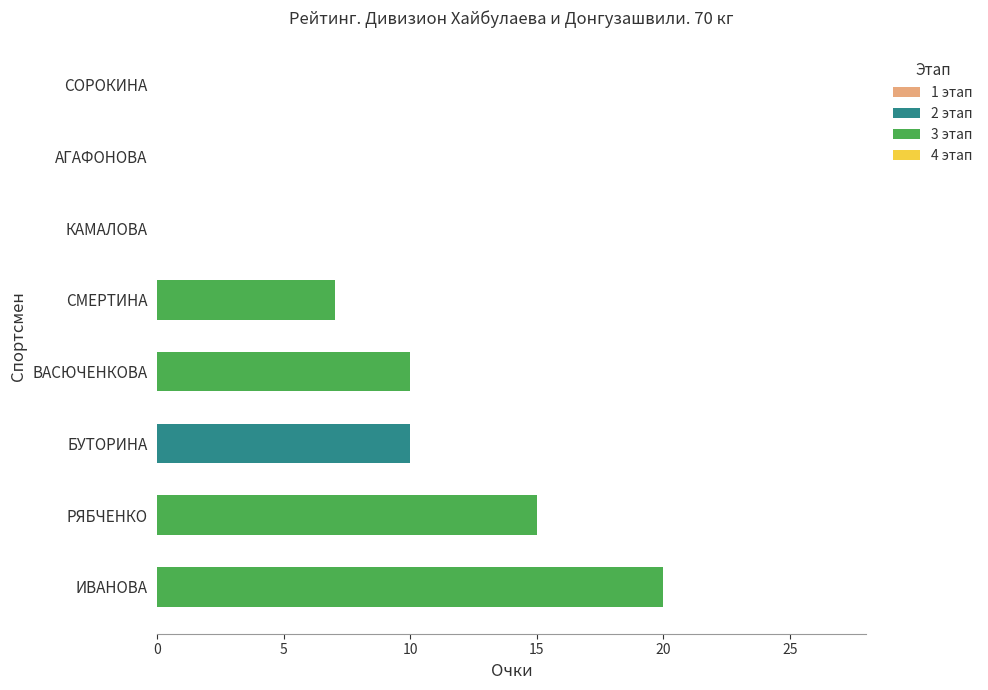

The 2 этап series shows 0 at ИВАНОВА. True or false?

True